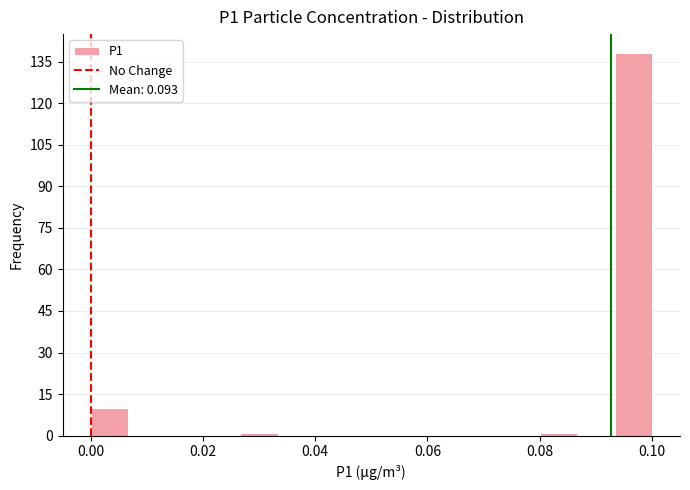

Read against the x-axis, roughly where is the centre of the tallest bar?

0.096